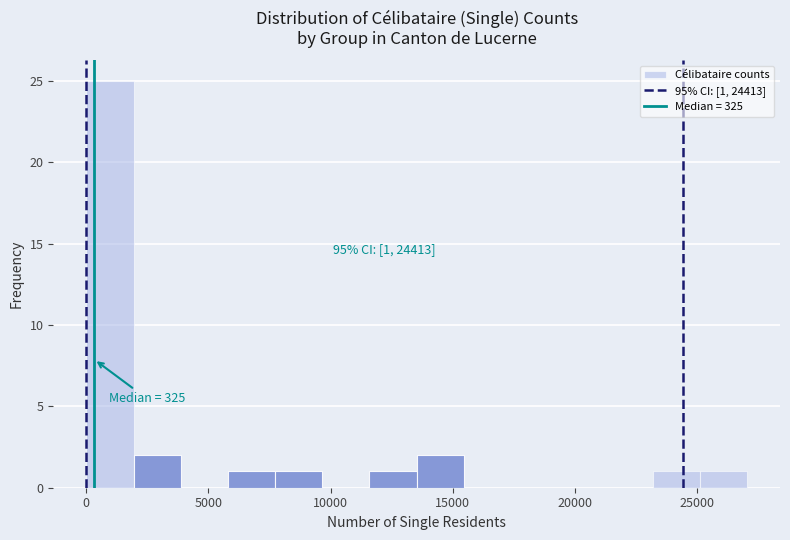

Around what value on the x-axis is the tallest bar? Give the approximate position of its centre, as read against the axis.

1000